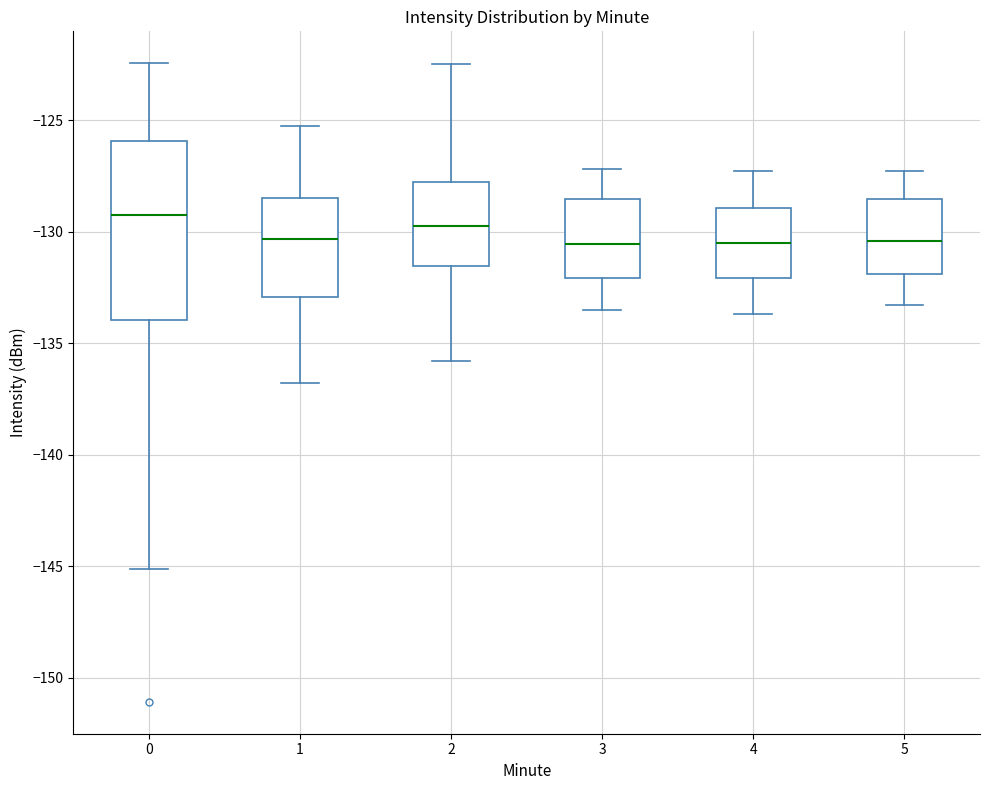

Comparing the boxes themselves (not the whiskers), which one is the tallest?

0